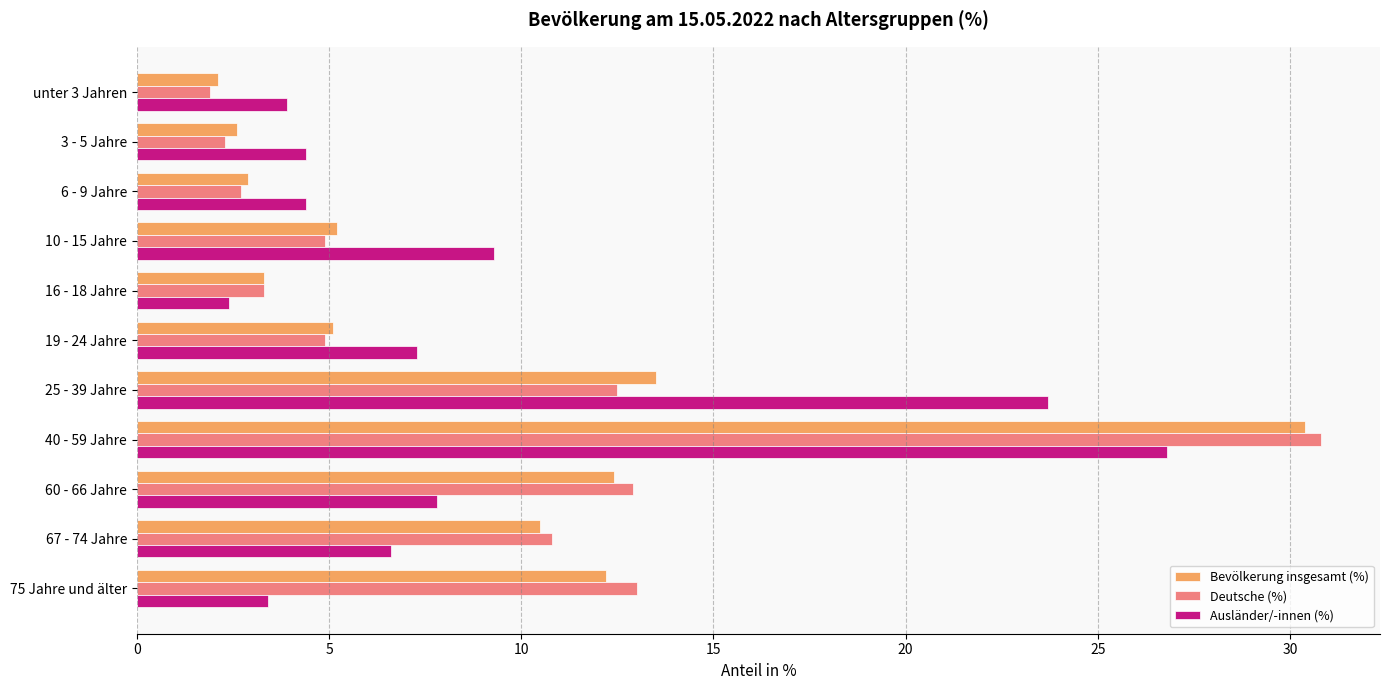

List the series in order of their peak value, highest first.

Deutsche (%), Bevölkerung insgesamt (%), Ausländer/-innen (%)